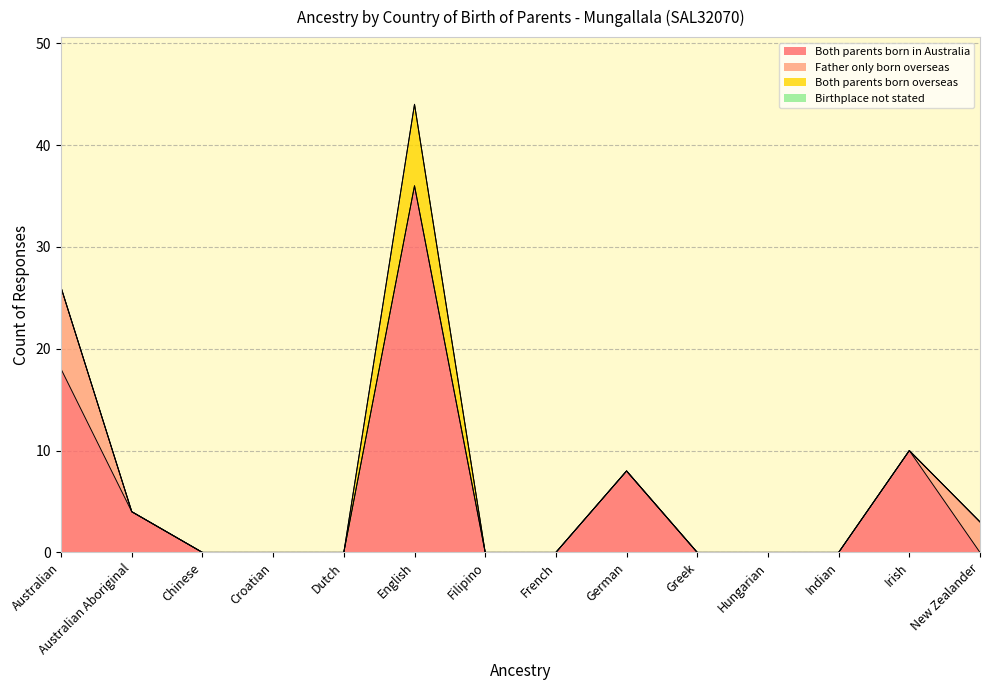

How many lines are shown in the chart?

4